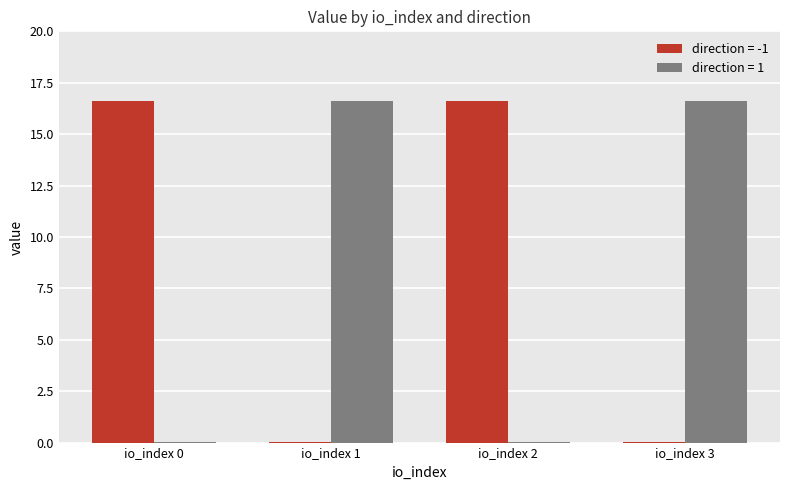

What is the highest value of the direction = 1 series?

16.6